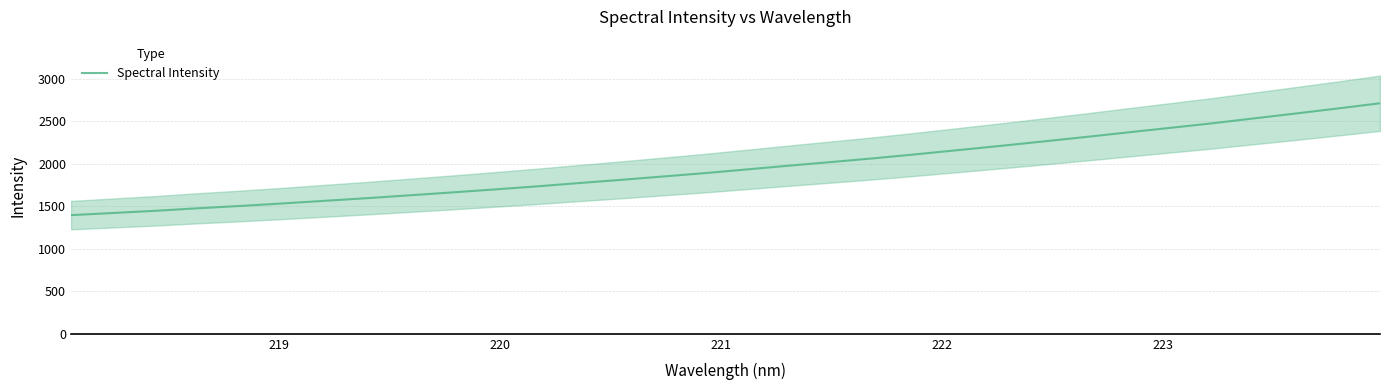

What is the maximum value for Spectral Intensity?

2708.9